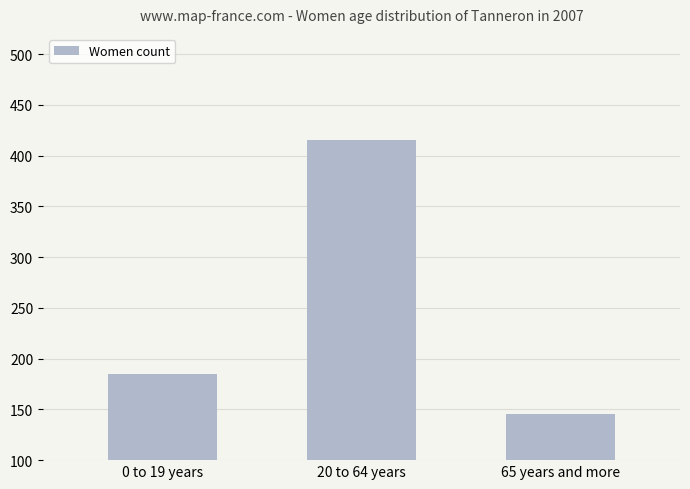

List the labels in order of value, largest first.

20 to 64 years, 0 to 19 years, 65 years and more